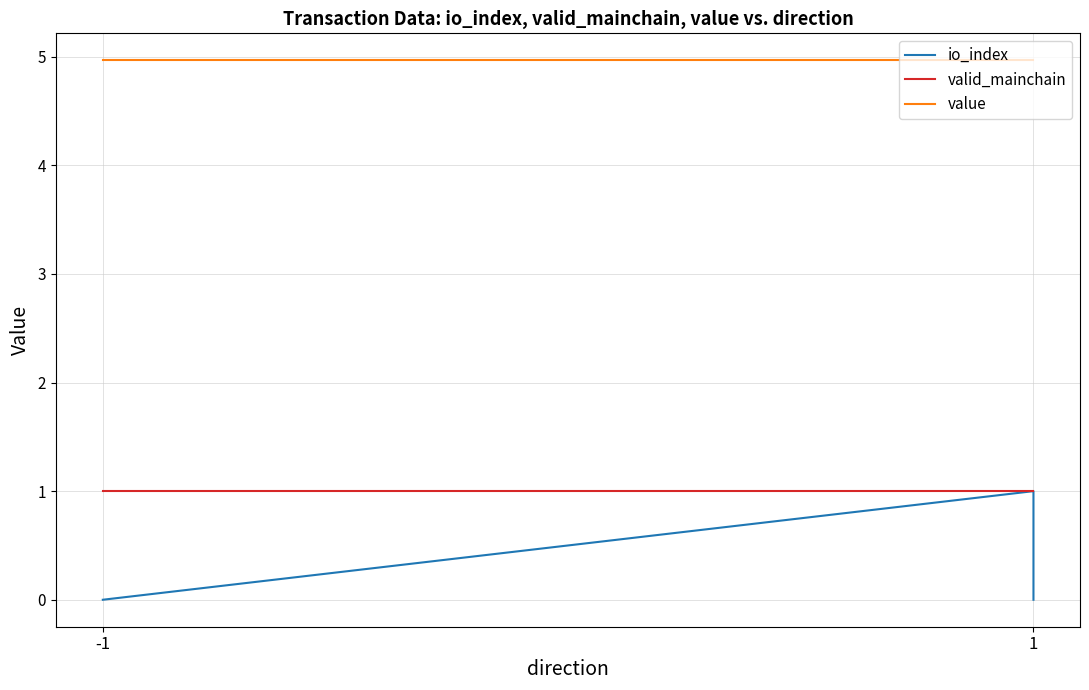

How many lines are shown in the chart?

3